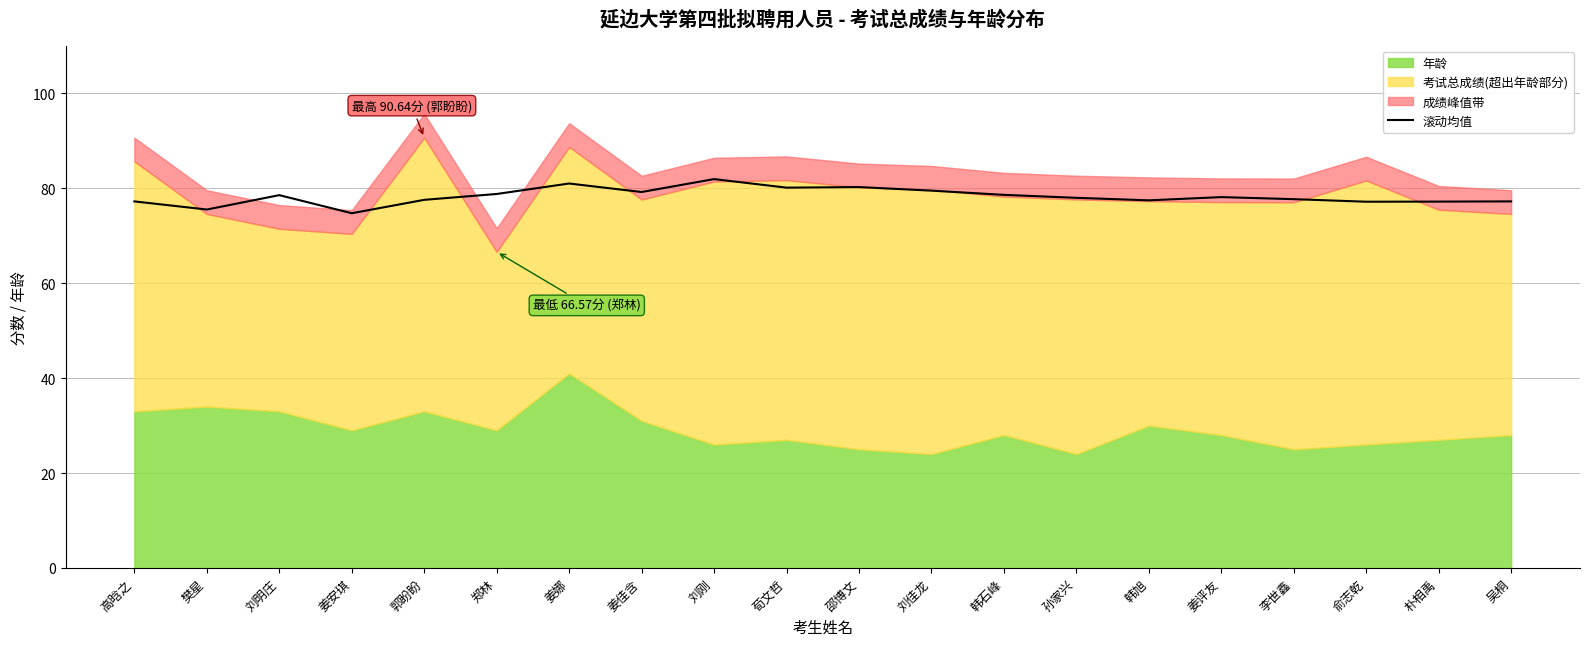

Reading right to left, list all the values displayed in this chart.

吴桐=77.2	朴相禹=77.2	俞志乾=77.1	李世鑫=77.7	姜评友=78.1	韩旭=77.4	孙家兴=78.0	韩石峰=78.6	刘佳龙=79.5	邵博文=80.2	荀文哲=80.1	刘刚=81.9	姜佳含=79.2	姜娜=81.0	郑林=78.8	郭盼盼=77.5	姜安琪=74.7	刘明庄=78.5	樊星=75.5	高晗之=77.2